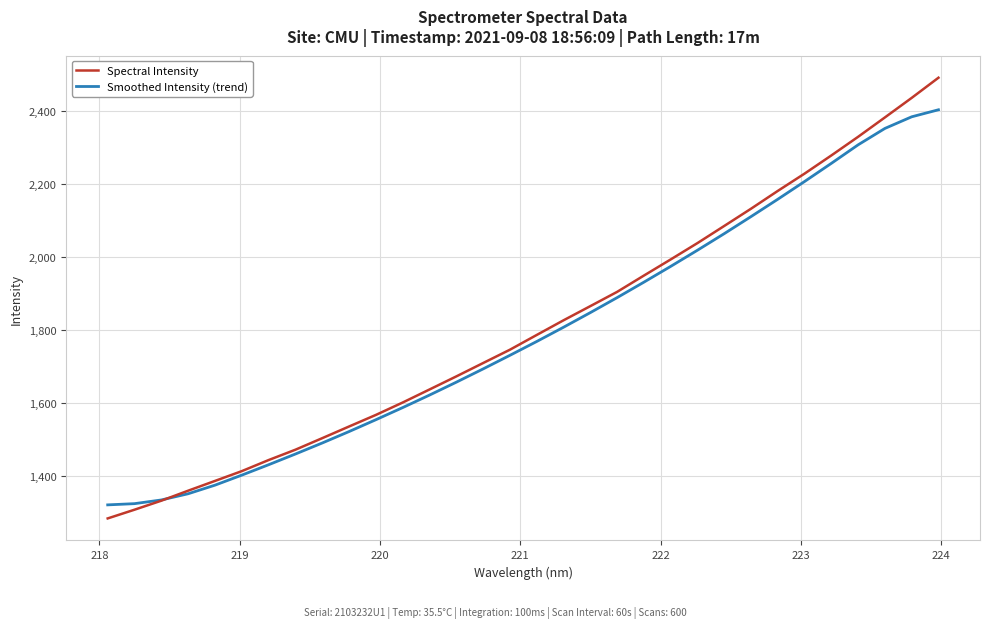

List the series in order of their peak value, lowest first.

Smoothed Intensity (trend), Spectral Intensity